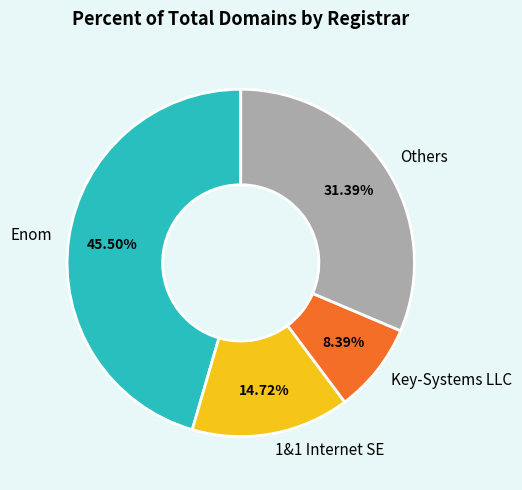

Which has a higher value, 1&1 Internet SE or Key-Systems LLC?

1&1 Internet SE